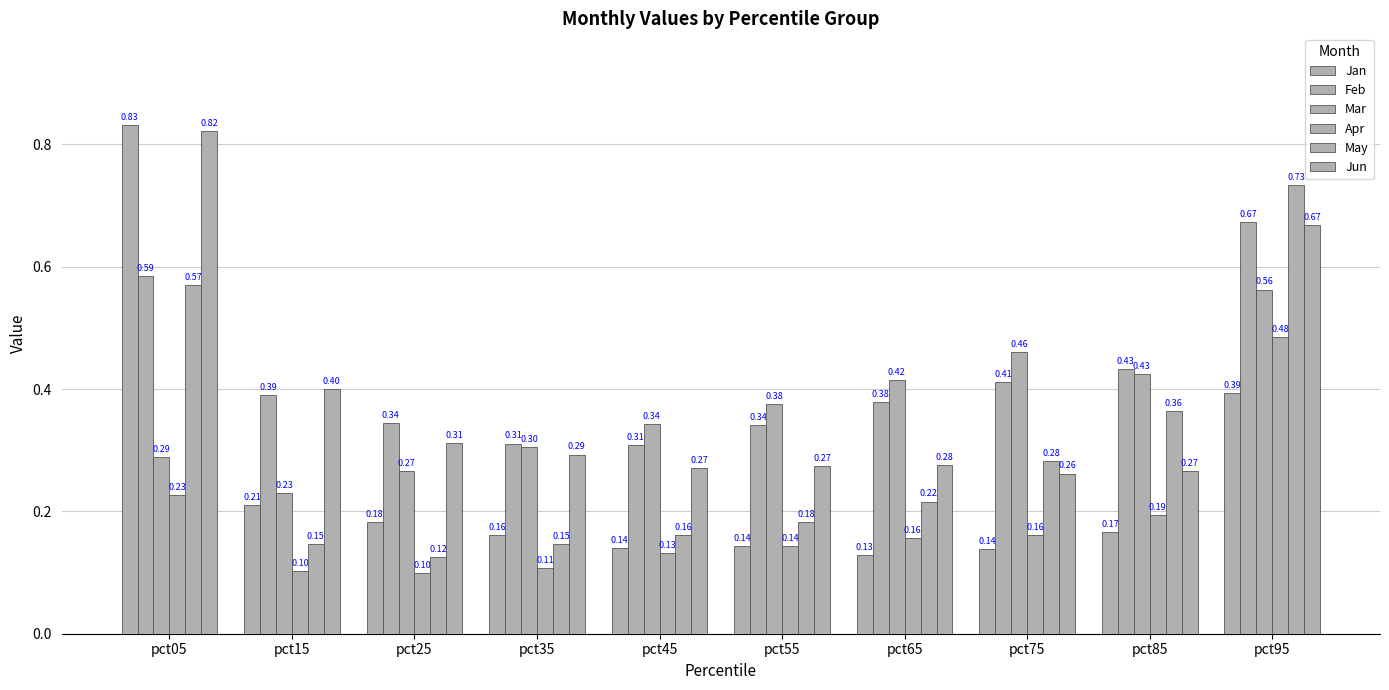

Which category has the highest value across all series?

pct05